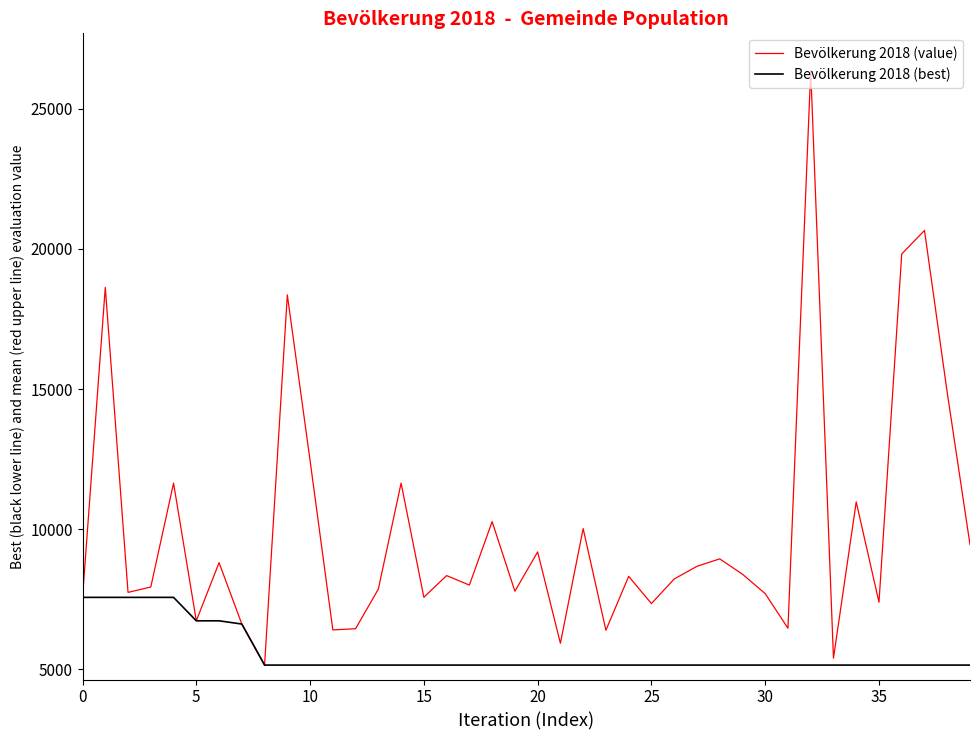

What is the maximum value shown in the chart?

26369